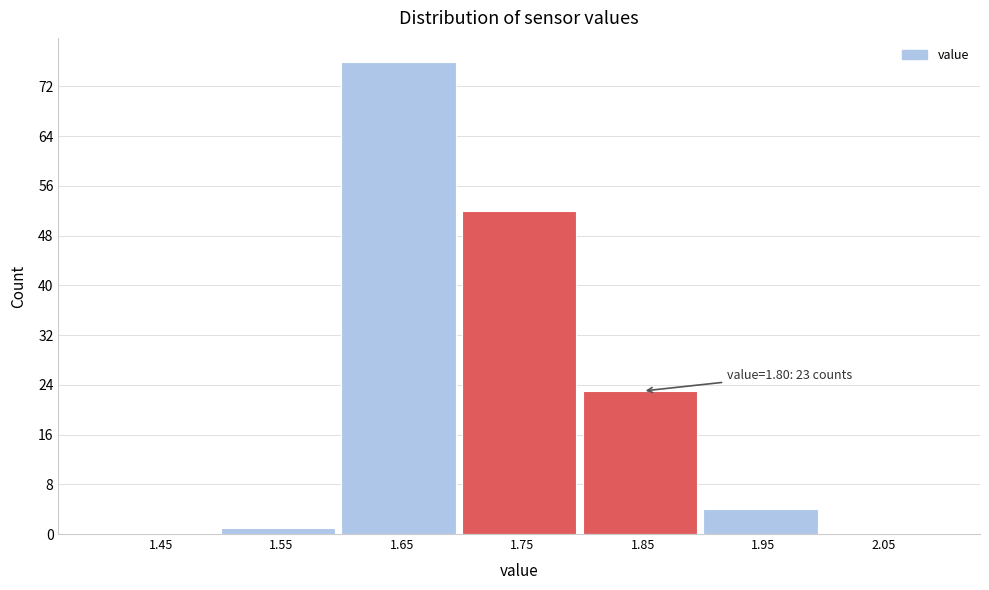

Over which range of the x-axis is the bar tallest?

1.6 to 1.7